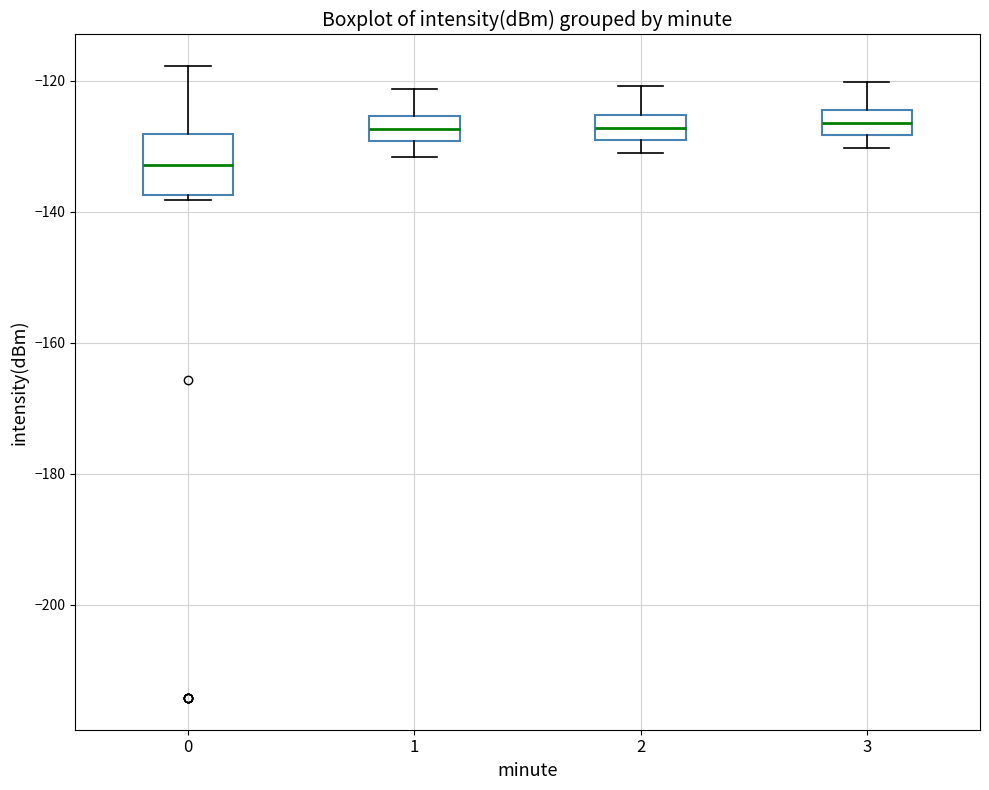

Reading left to right, read every box against the y-axis: the position of its median line, the range the box covers, and the ends of its whiskers. The values are not printed on the chart, so give them approximately, as read against the axis.

0: median -132, box -138 to -128, whiskers -138 (just below the box's lower edge) to -118
1: median -128, box -130 to -126, whiskers -132 to -122
2: median -128, box -130 to -126, whiskers -130 (below the box's lower edge) to -120
3: median -126, box -128 to -124, whiskers -130 to -120